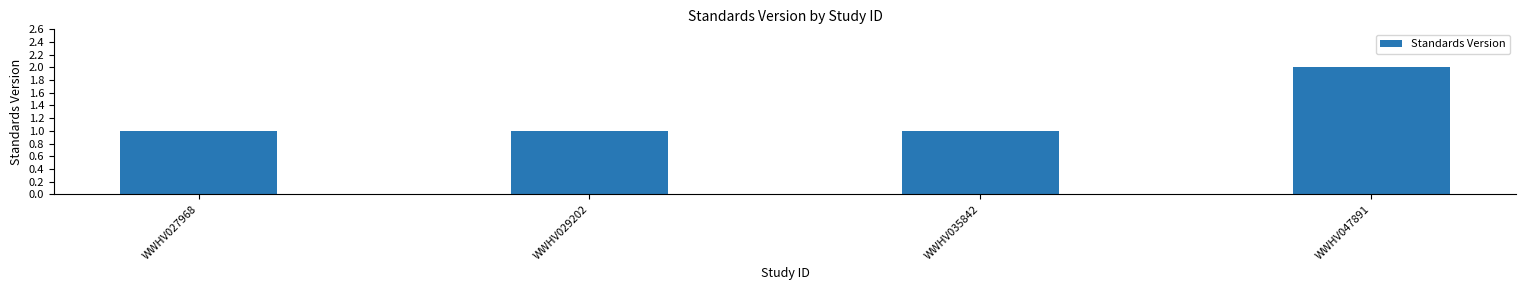

What is the maximum value shown in the chart?

2